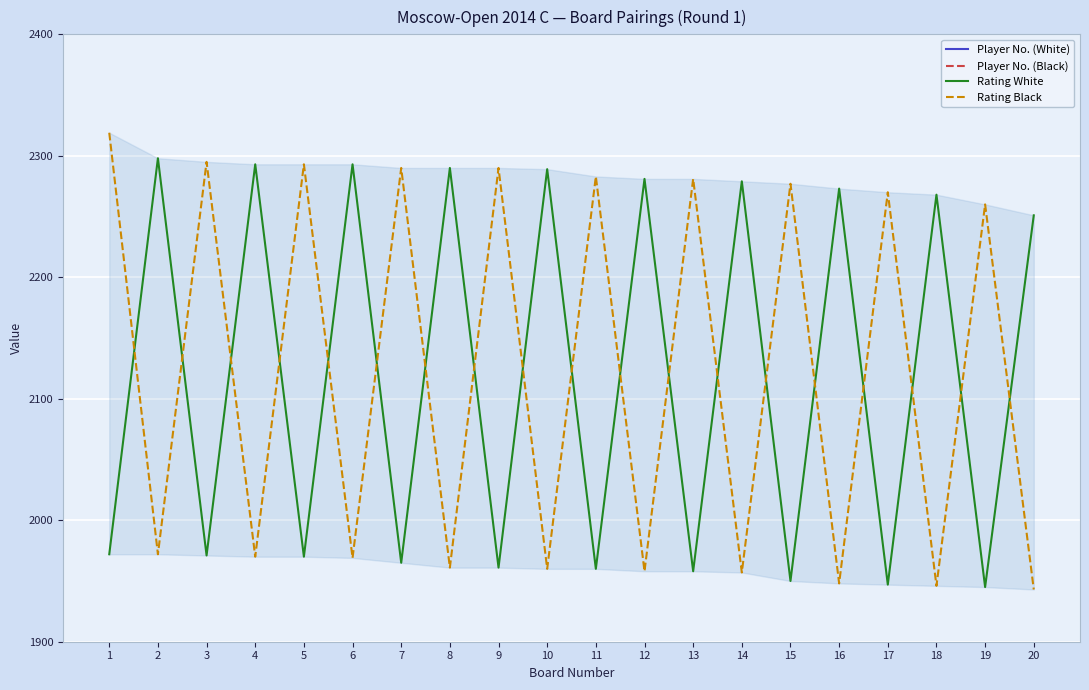

Which series changed the most between 4 and 18?

Rating White